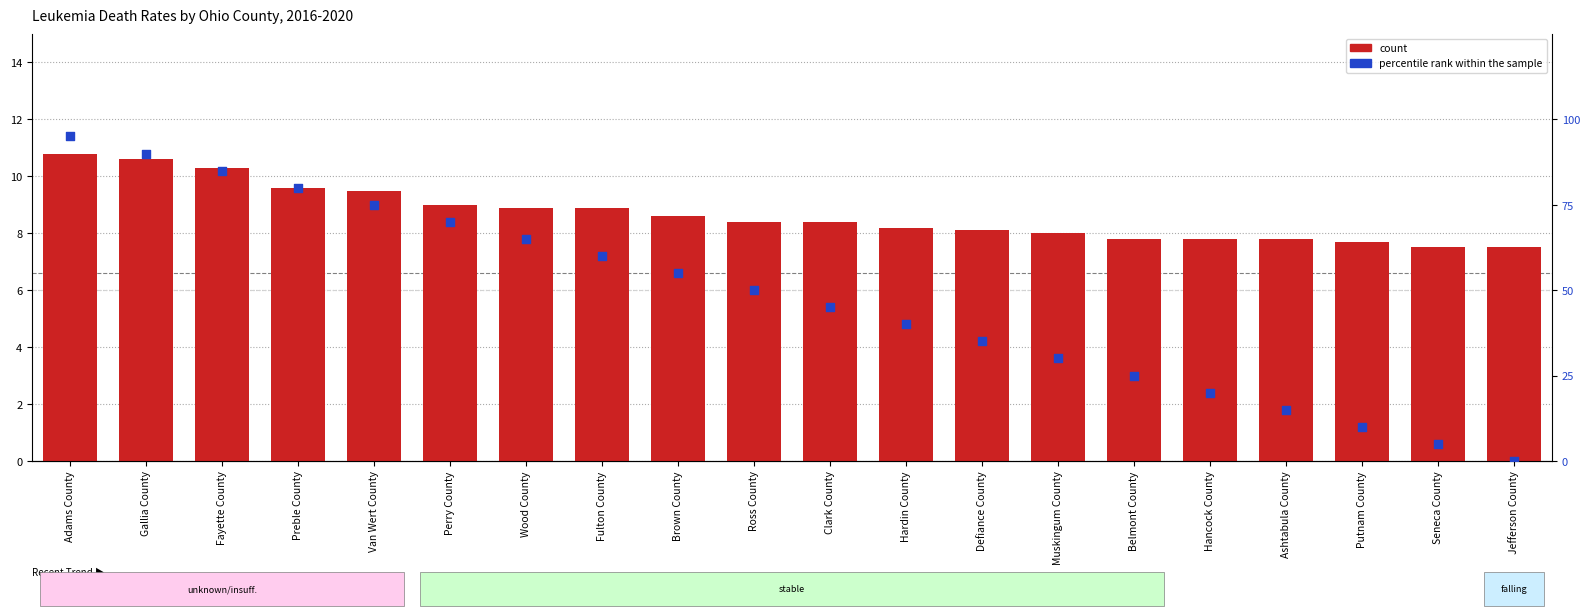

At how many categories does at least one series exceed 53?

9